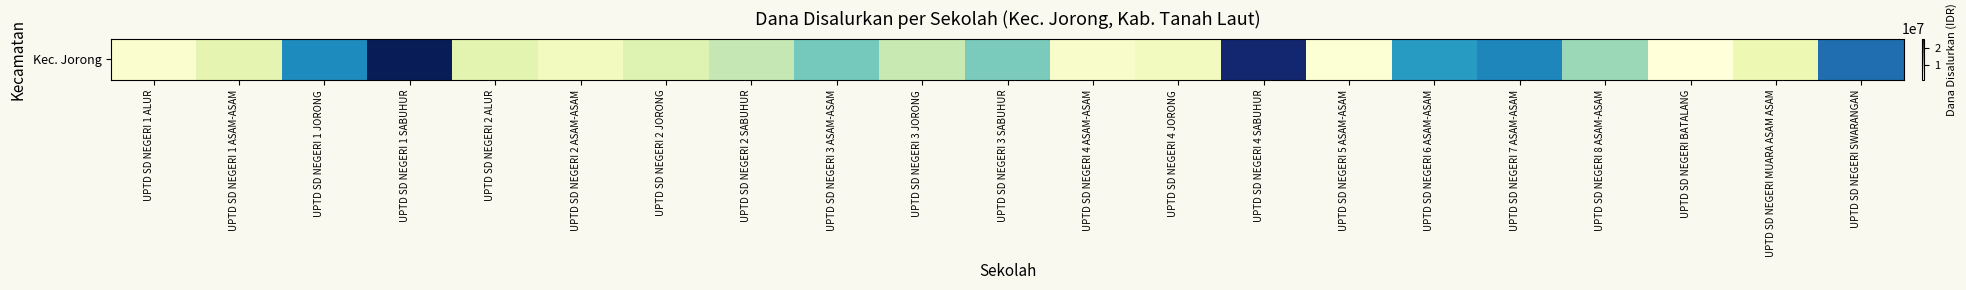

Reading left to right, what are all the values shown in this chart?

UPTD SD NEGERI 1 ALUR=1350000	UPTD SD NEGERI 1 ASAM-ASAM=4275000	UPTD SD NEGERI 1 JORONG=16875000	UPTD SD NEGERI 1 SABUHUR=26100000	UPTD SD NEGERI 2 ALUR=4500000	UPTD SD NEGERI 2 ASAM-ASAM=2475000	UPTD SD NEGERI 2 JORONG=4950000	UPTD SD NEGERI 2 SABUHUR=6975000	UPTD SD NEGERI 3 ASAM-ASAM=10575000	UPTD SD NEGERI 3 JORONG=6750000	UPTD SD NEGERI 3 SABUHUR=10350000	UPTD SD NEGERI 4 ASAM-ASAM=1575000	UPTD SD NEGERI 4 JORONG=2475000	UPTD SD NEGERI 4 SABUHUR=24750000	UPTD SD NEGERI 5 ASAM-ASAM=900000	UPTD SD NEGERI 6 ASAM-ASAM=15525000	UPTD SD NEGERI 7 ASAM-ASAM=17100000	UPTD SD NEGERI 8 ASAM-ASAM=8775000	UPTD SD NEGERI BATALANG=450000	UPTD SD NEGERI MUARA ASAM ASAM=3600000	UPTD SD NEGERI SWARANGAN=18675000